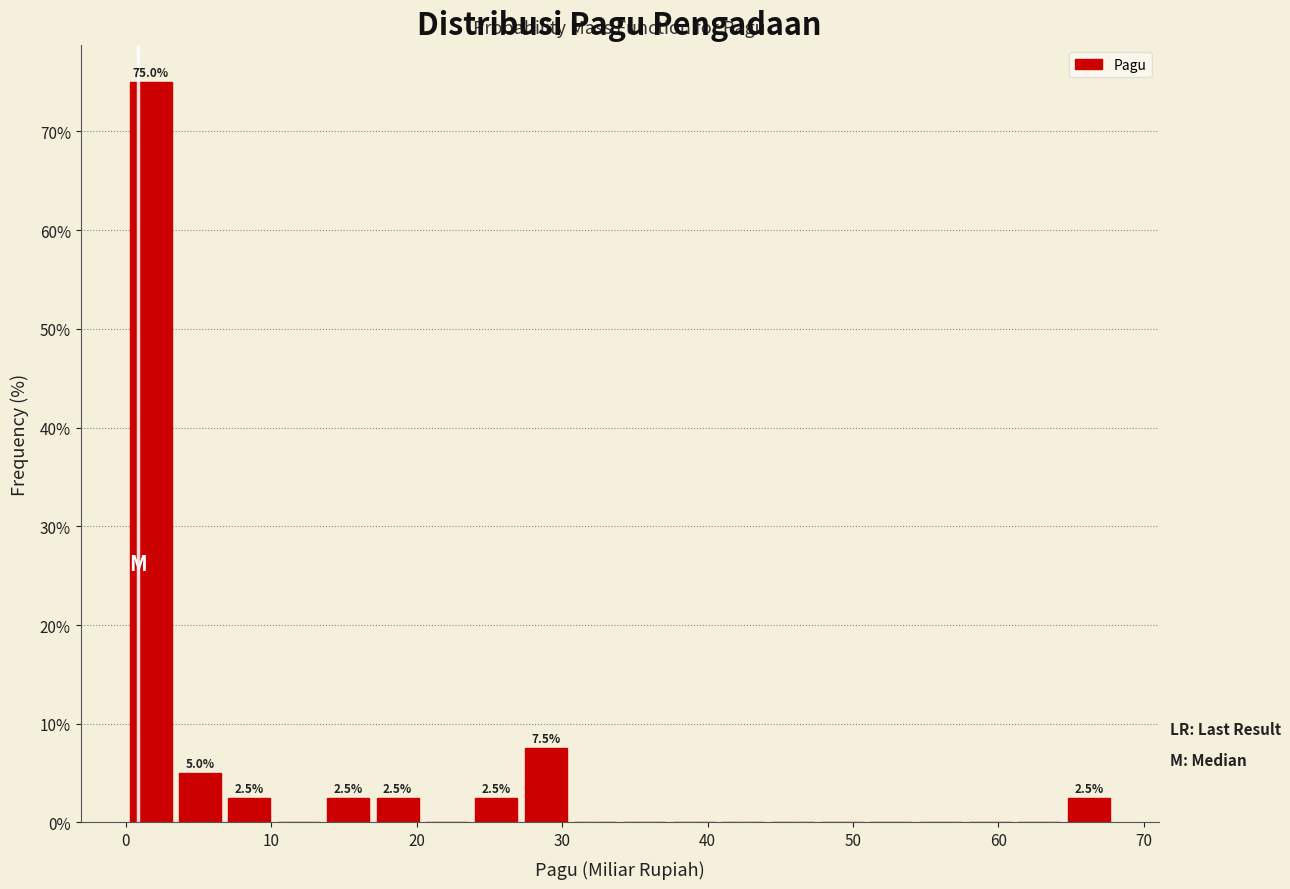

Around what value on the x-axis is the tallest bar? Give the approximate position of its centre, as read against the axis.

2